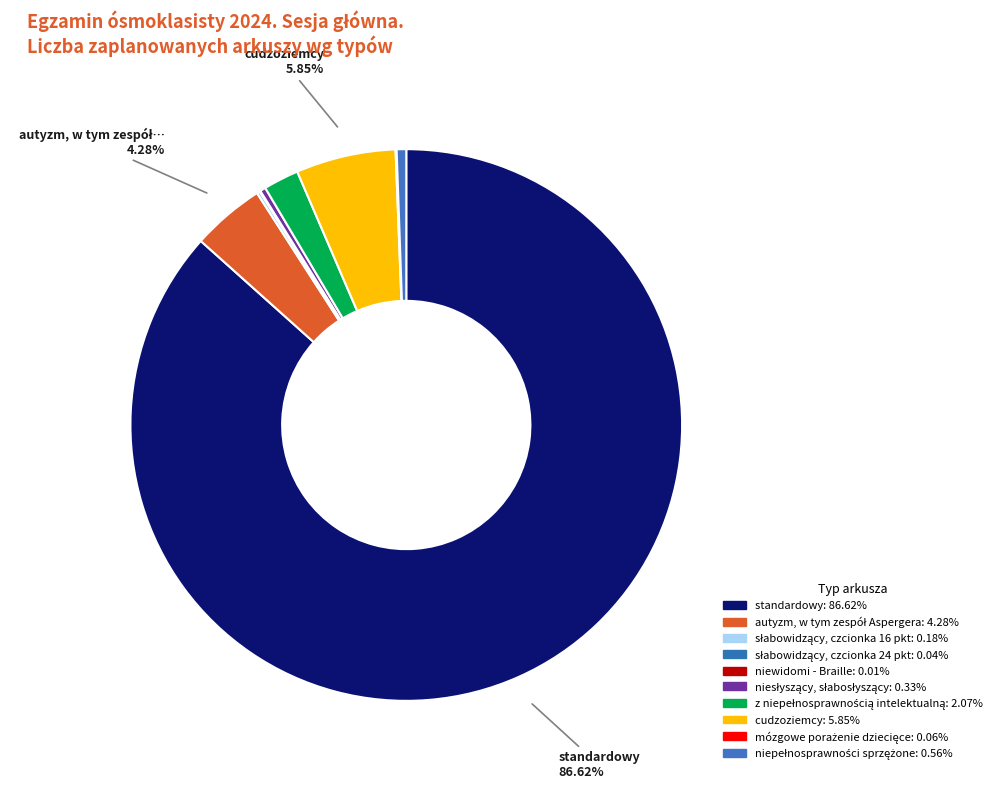

To the nearest percent, what is the average slice percentage?

10%